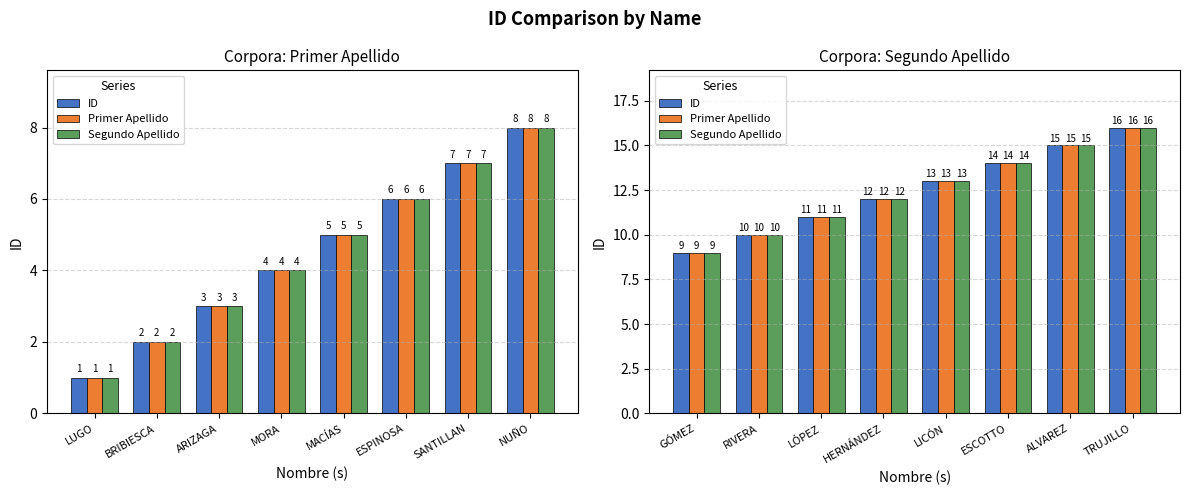

How many bars are there in each group?

3